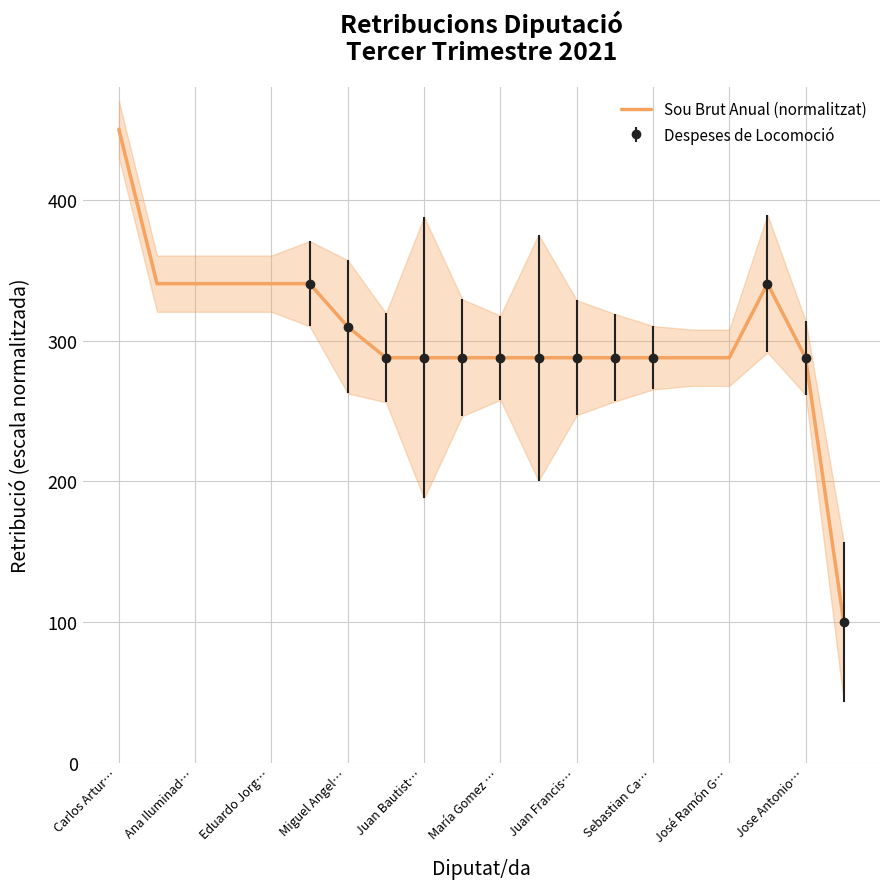

The value of Sou Brut Anual (normalitzat) at Sebastian Ca… is 388.6. True or false?

False